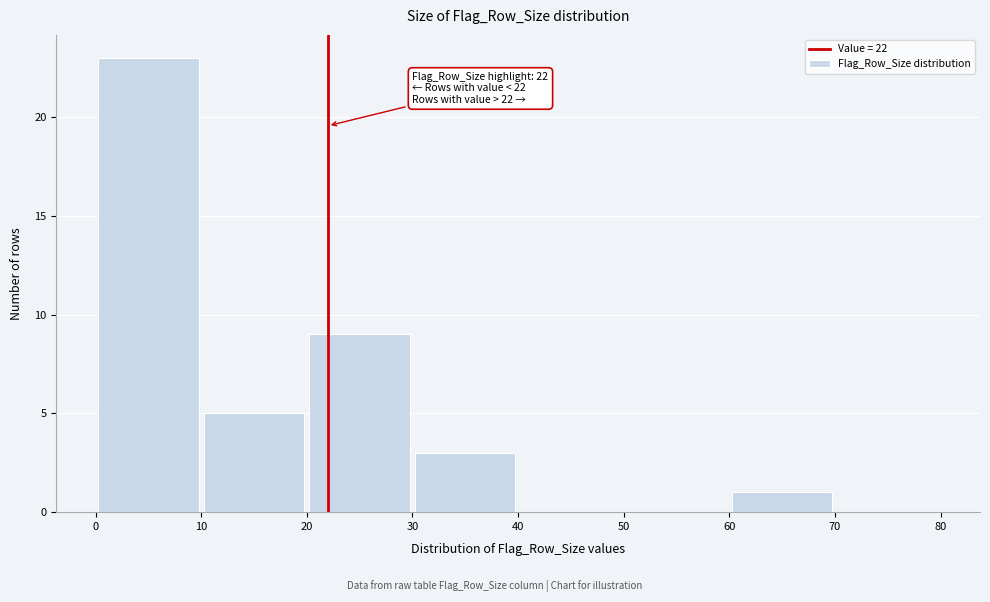

Which range on the x-axis has the tallest bar?

0 to 10